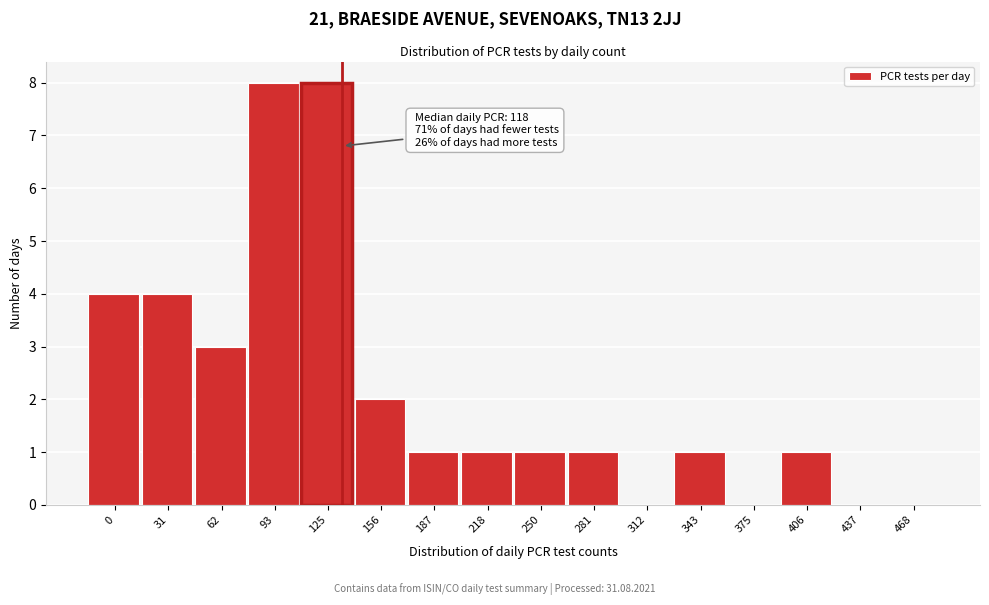

Reading left to right, what are all the values shown in this chart?

0=4	31=4	62=3	93=8	125=8	156=2	187=1	218=1	250=1	281=1	312=0	343=1	375=0	406=1	437=0	468=0